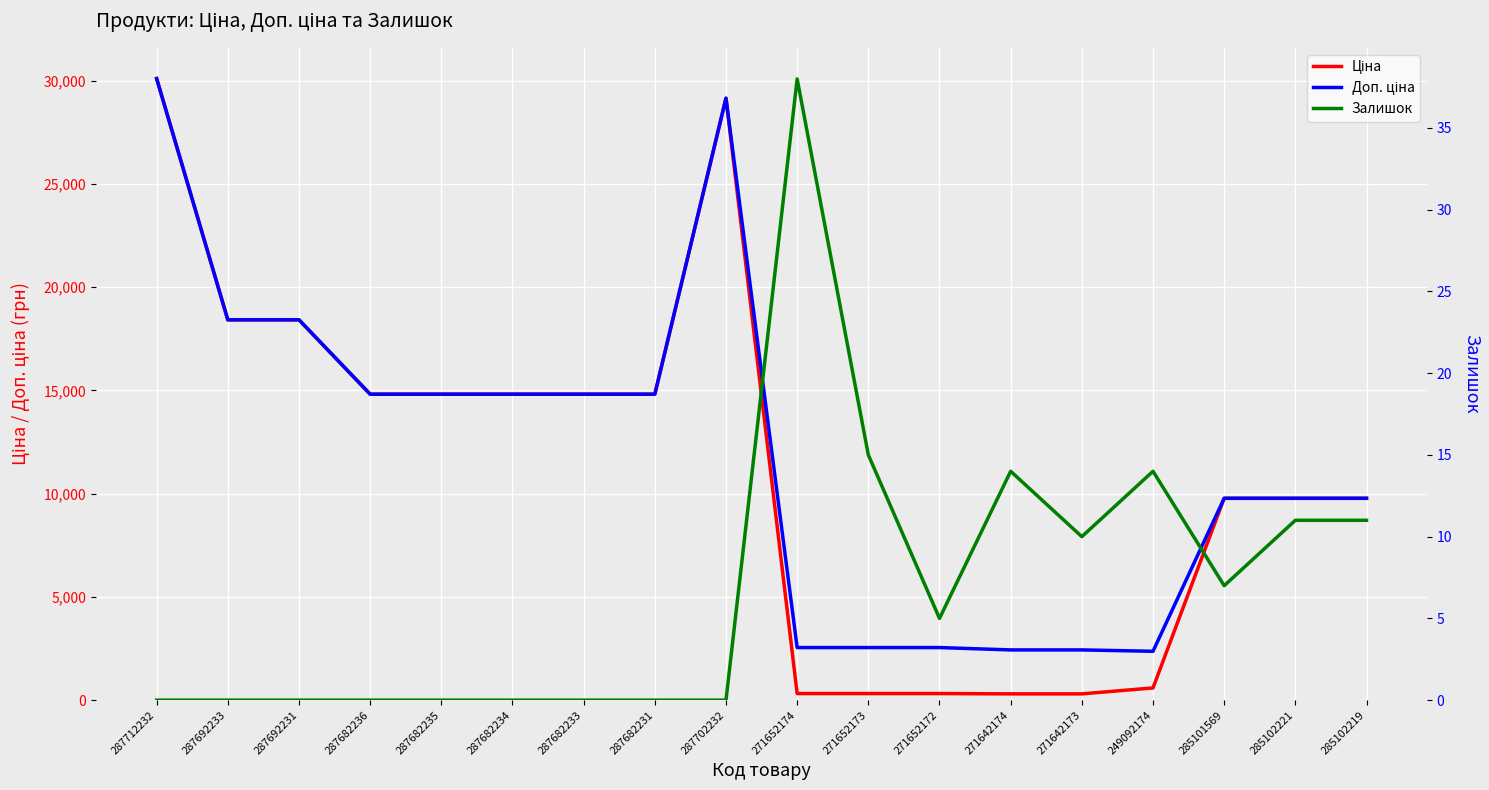

At 285102221, list the series in order from largest to smallest.

Ціна, Доп. ціна, Залишок